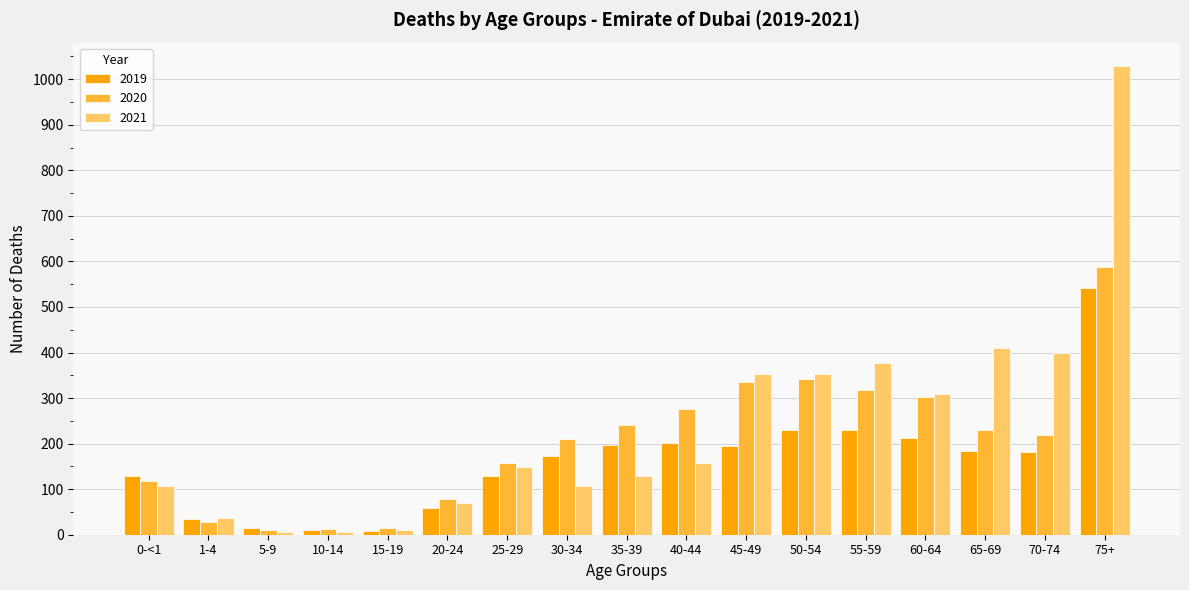

Which series has the largest total across all categories?

2021